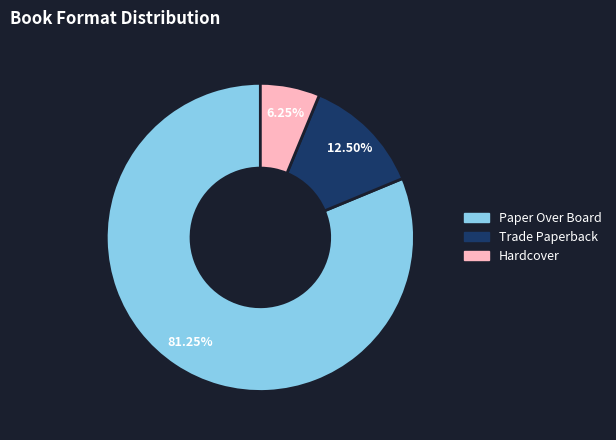

Rank the categories by value from lowest to highest.

Hardcover, Trade Paperback, Paper Over Board